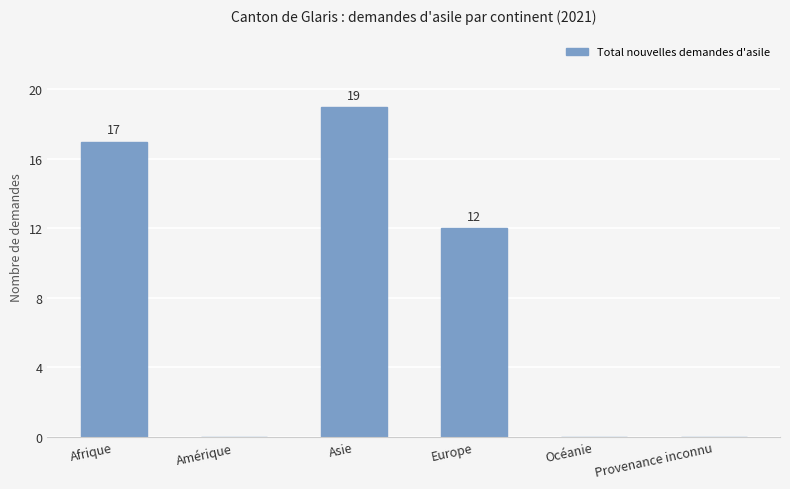

At which label does the data first exceed 12?

Afrique